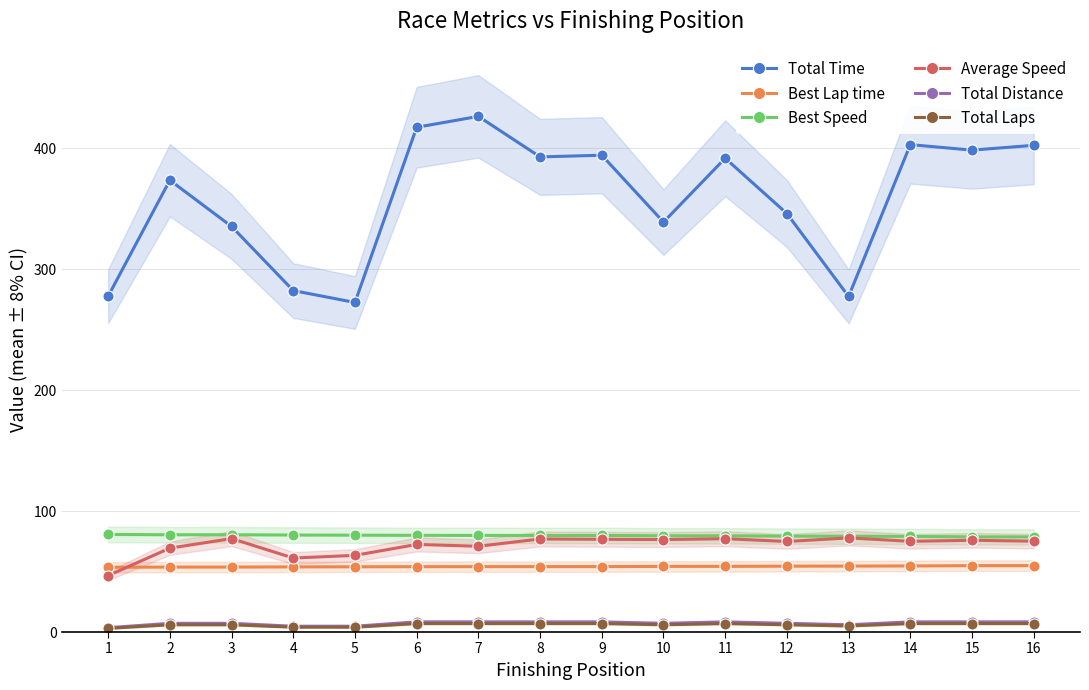

What is the total value across all series at 15?

623.4